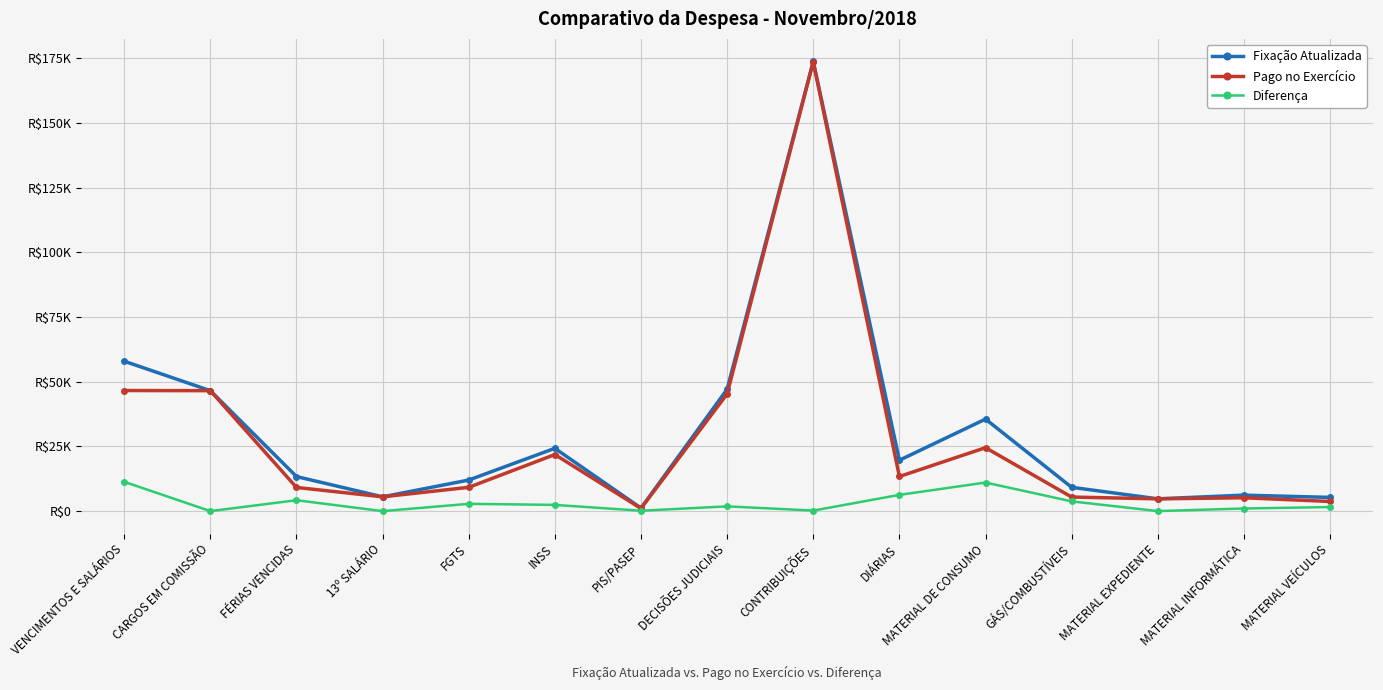

Does the chart have visible grid lines?

Yes